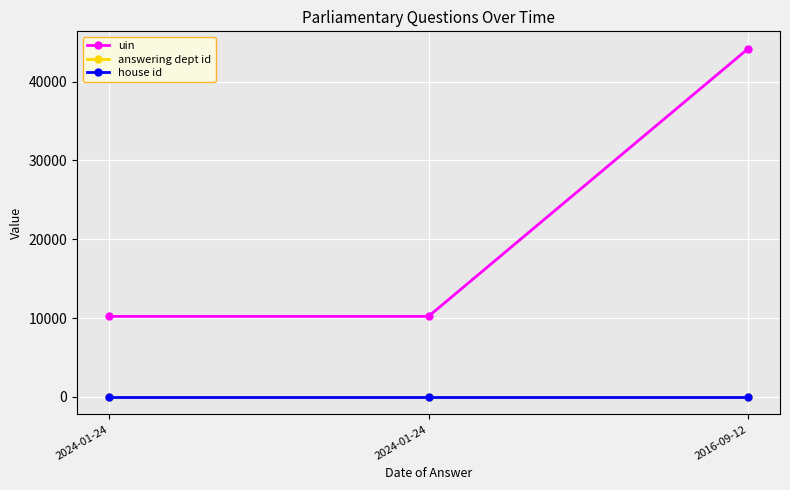

How many lines are shown in the chart?

3